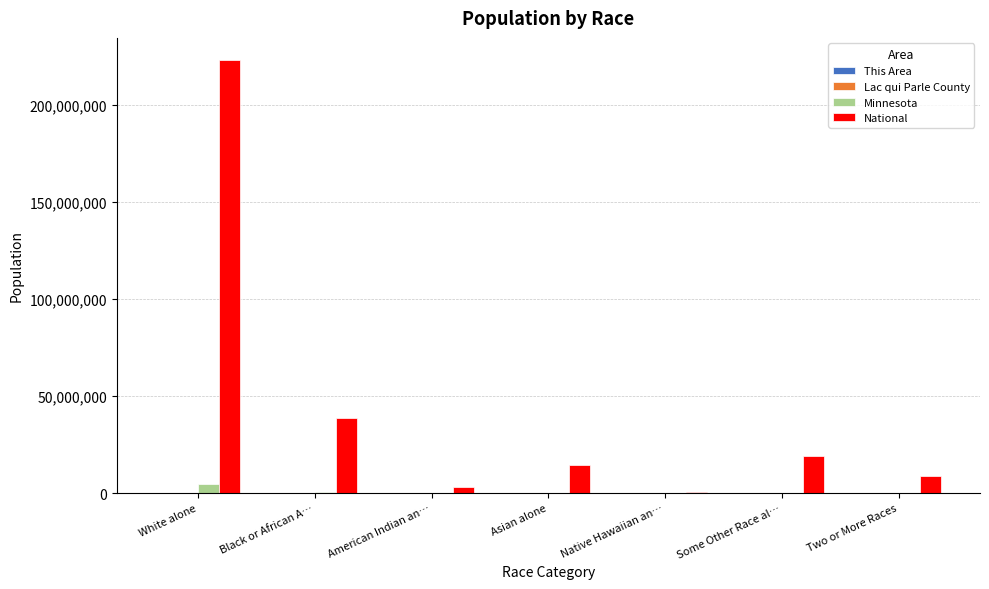

What is the greatest value displayed?

223553265